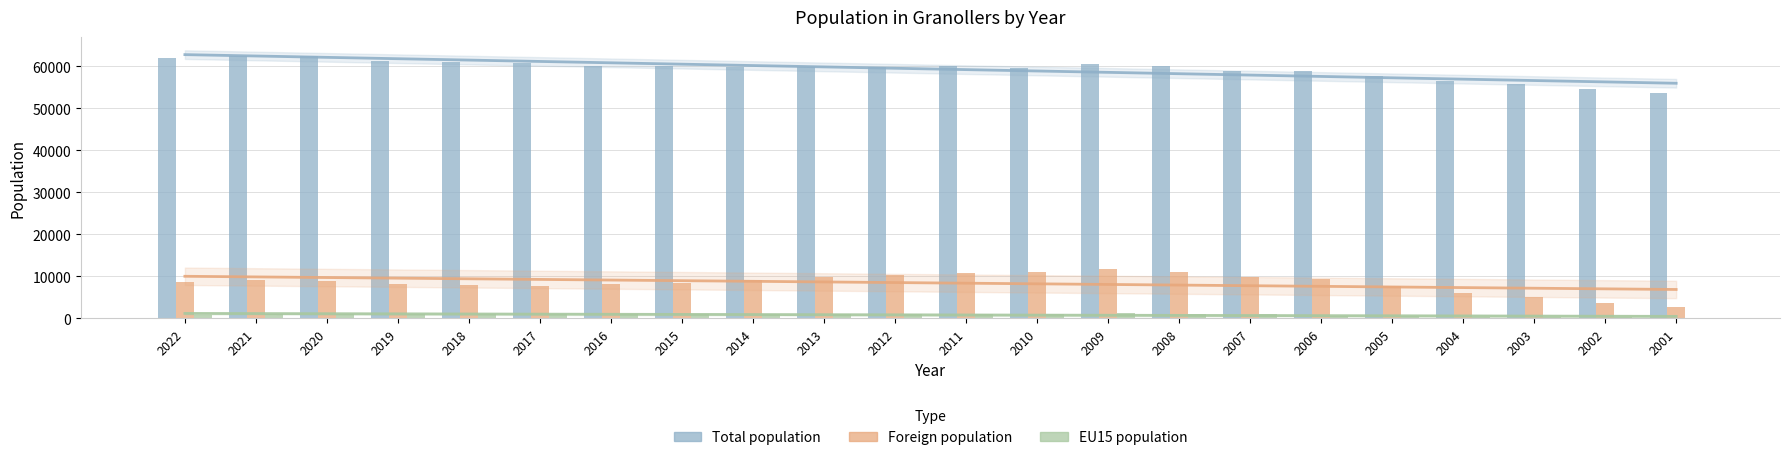

How many values in the EU15 population series exceed 926?

10